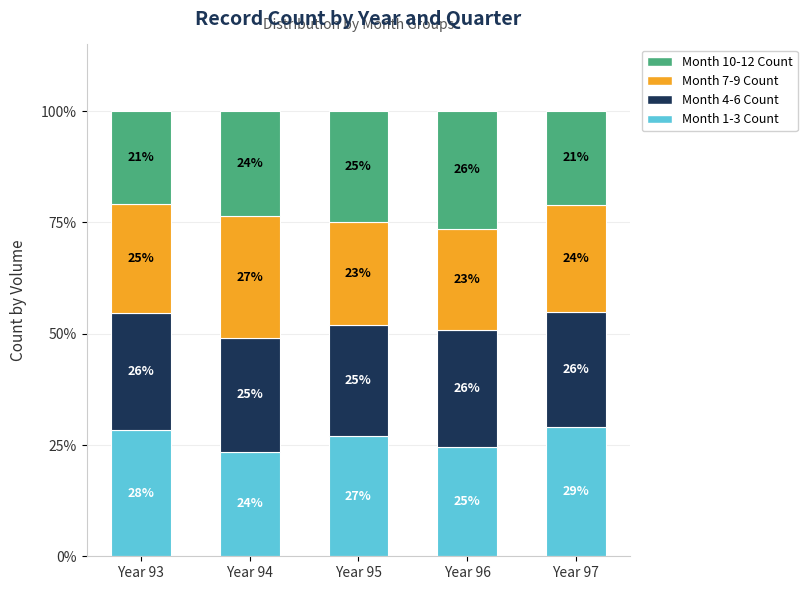

What is the total value across all series at Year 93?

100.0